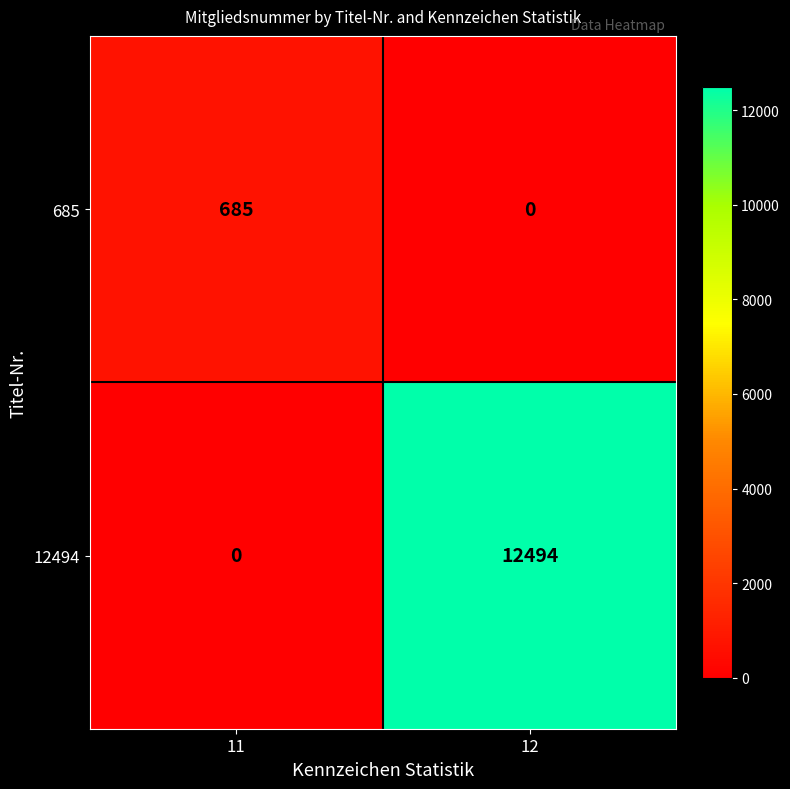

Reading left to right, what are all the values shown in this chart?

685: 11=685	12=0
12494: 11=0	12=12494